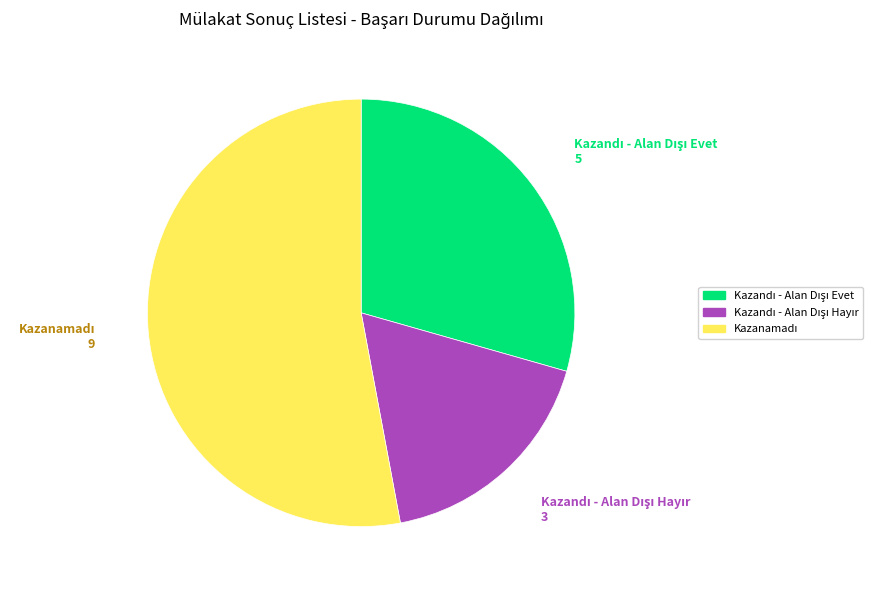

Is there any slice that represents more than half of the pie?

Yes